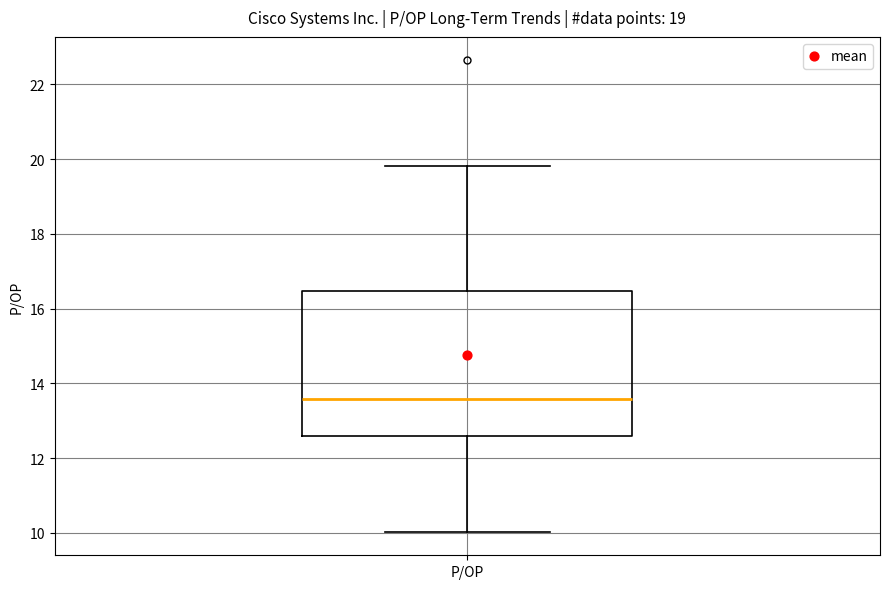

Read this box plot against the y-axis: the position of the median line, the range covered by the box, and the ends of both whiskers. The values are not printed on the chart, so give them approximately, as read against the axis.

median 13.6, box 12.6 to 16.4, whiskers 10.0 to 19.8